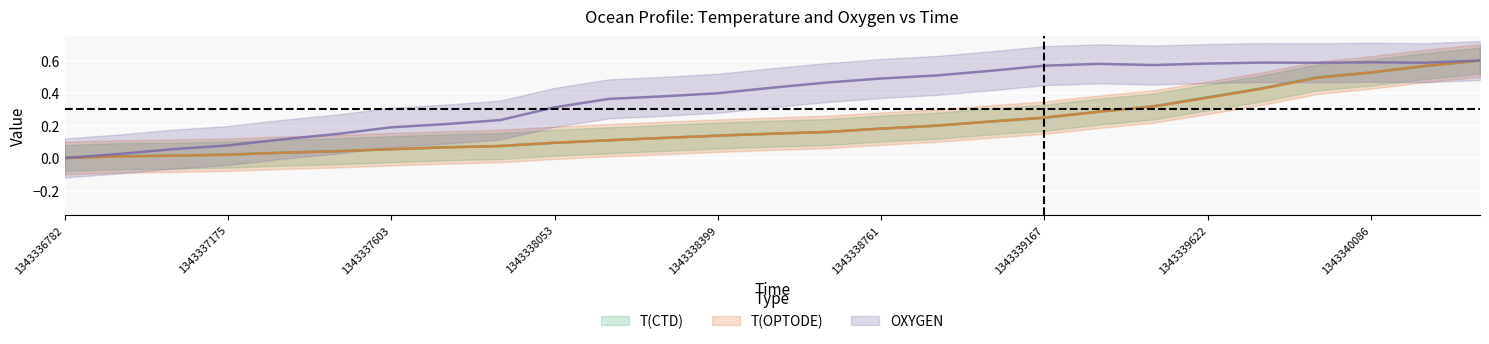

What is the sum of all OXYGEN values?

10.2